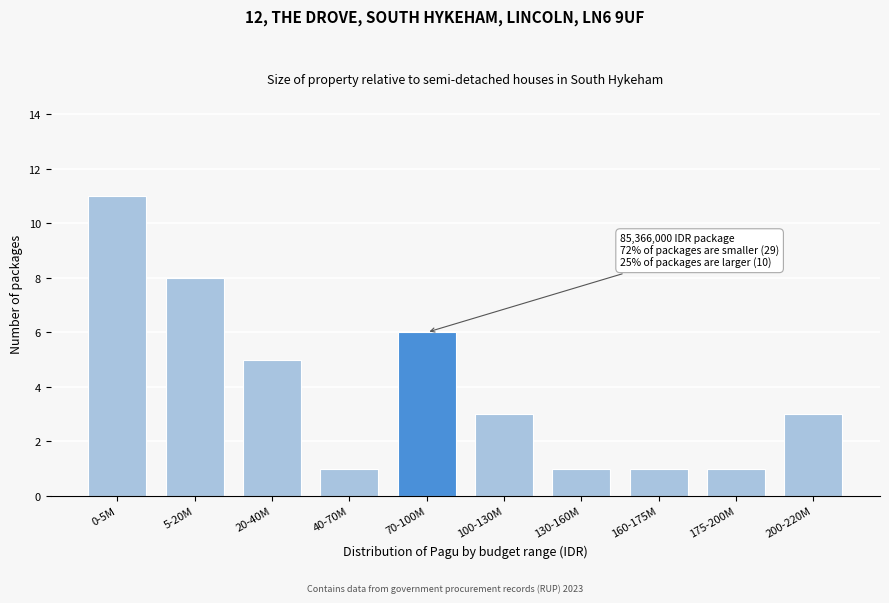

Reading left to right, what are all the values shown in this chart?

0-5M=11	5-20M=8	20-40M=5	40-70M=1	70-100M=6	100-130M=3	130-160M=1	160-175M=1	175-200M=1	200-220M=3